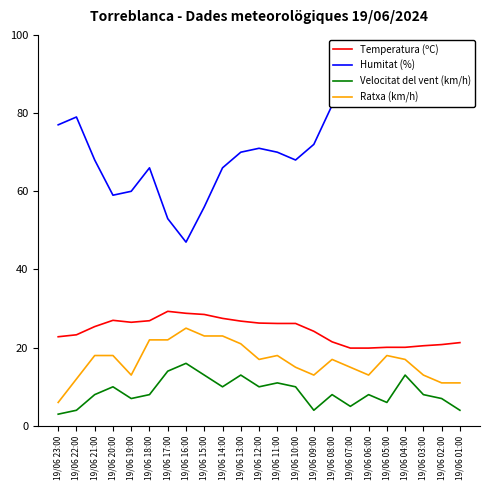

Which series has the widest spread of values?

Humitat (%)